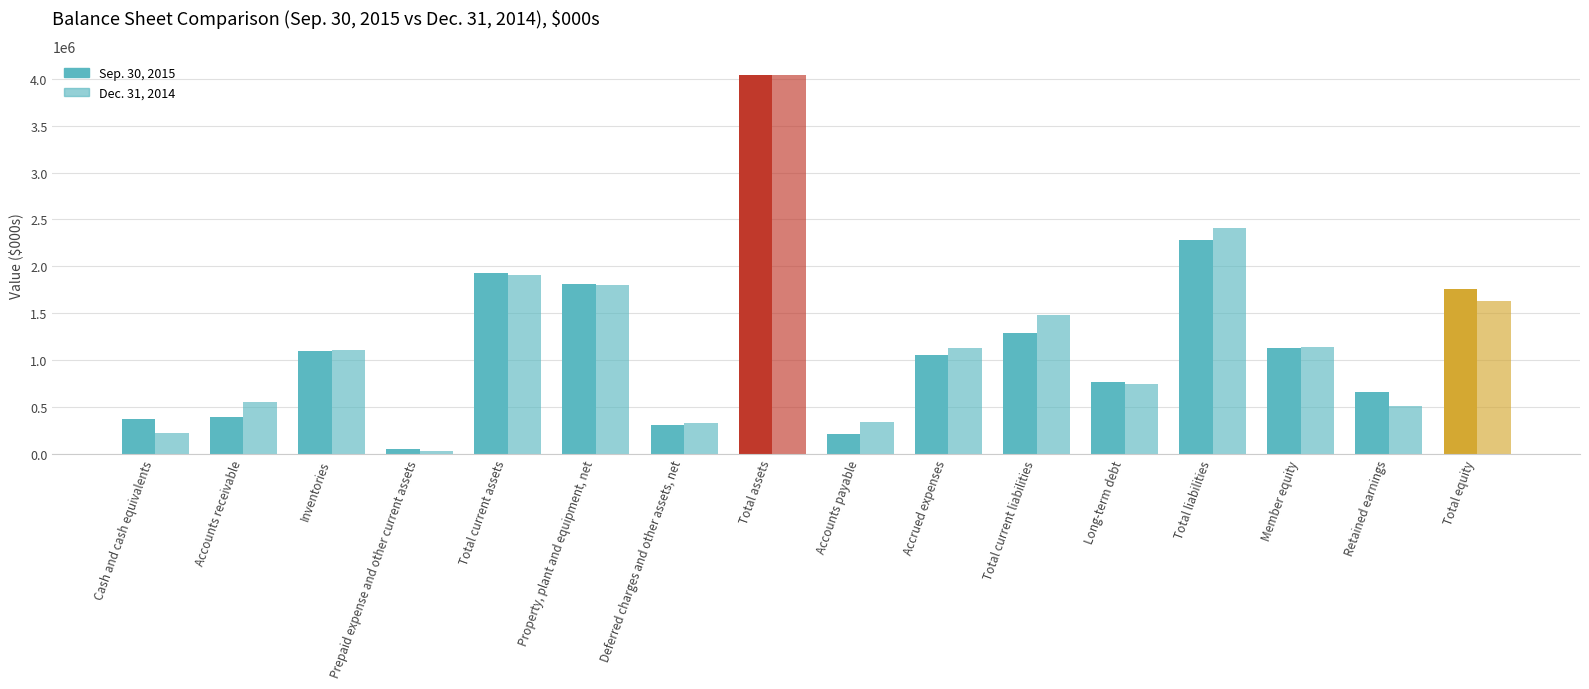

Which series has the largest range (max minus min)?

Dec. 31, 2014